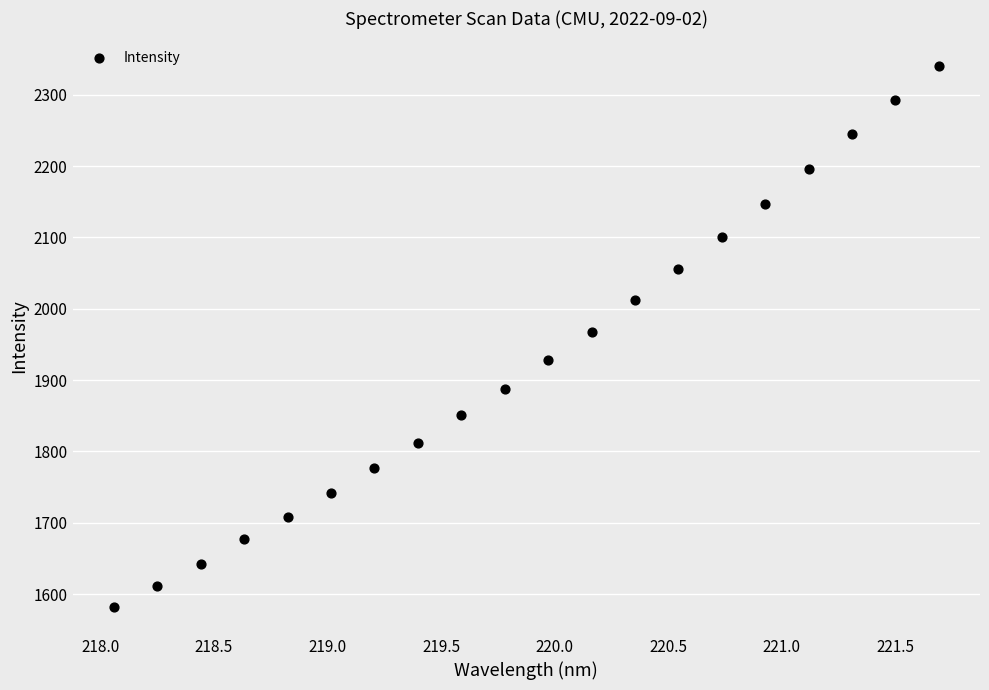

What is the range of Y values (max minus min)?

758.8